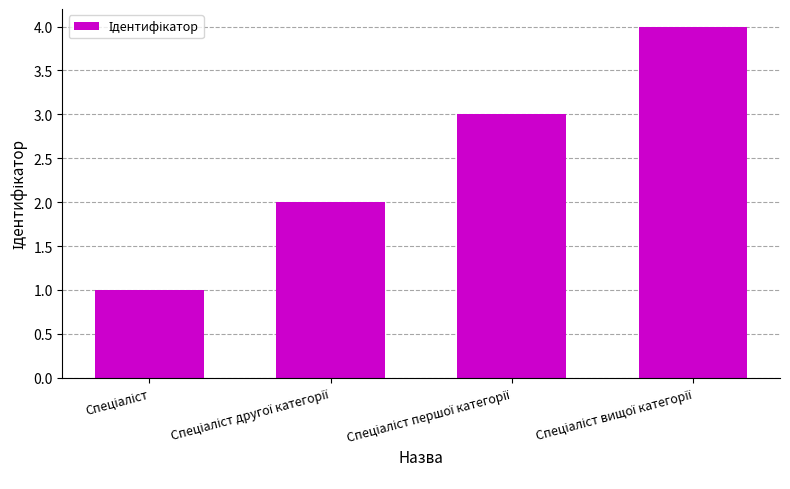

What is the sum of all values?

10